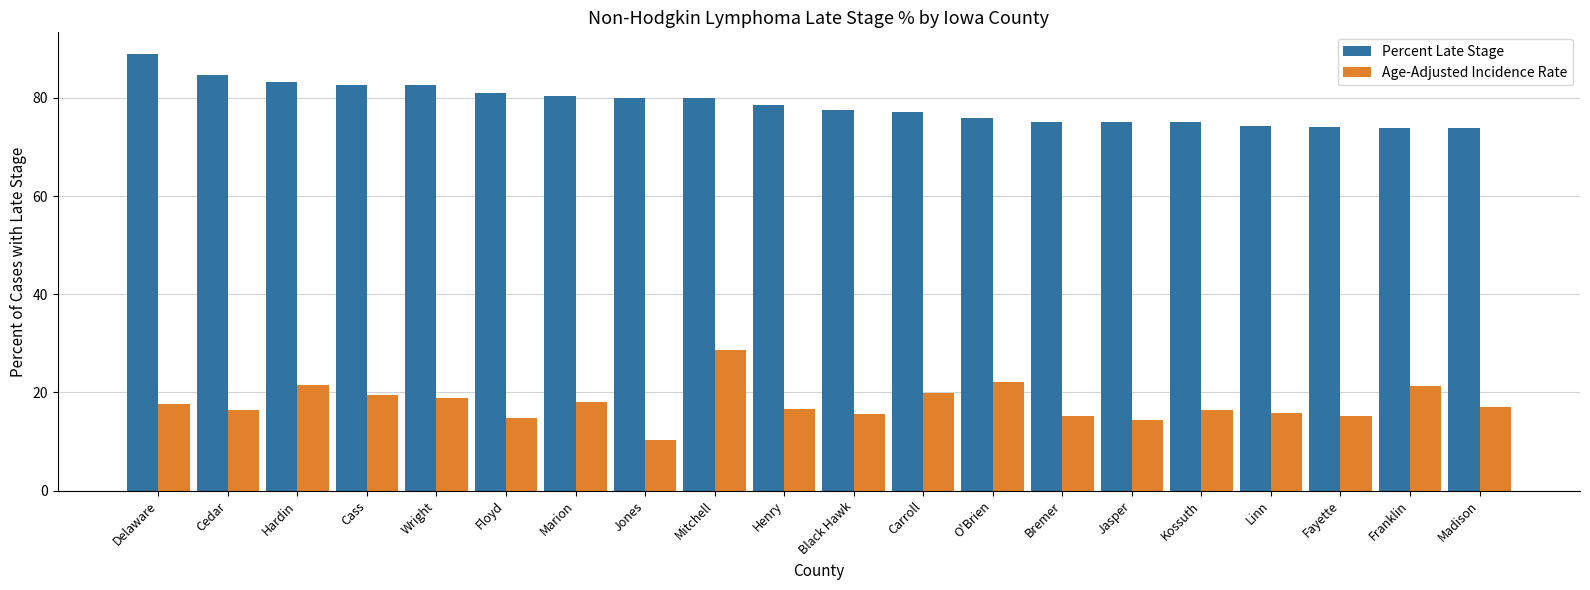

Which series has the widest spread of values?

Age-Adjusted Incidence Rate